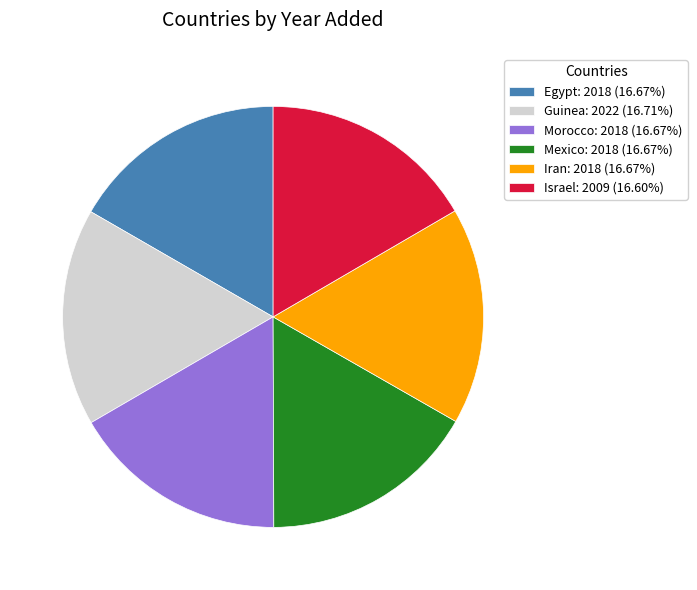

Is there a majority slice in this chart?

No